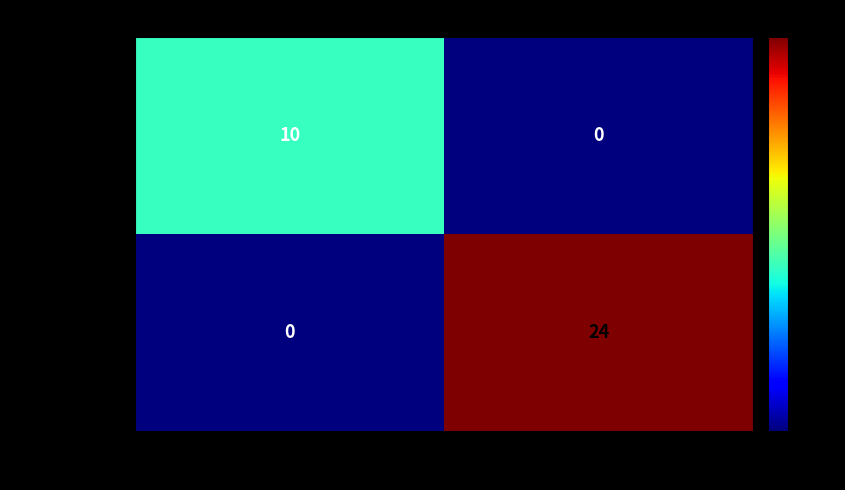

What is the total value across all series at -1?

10